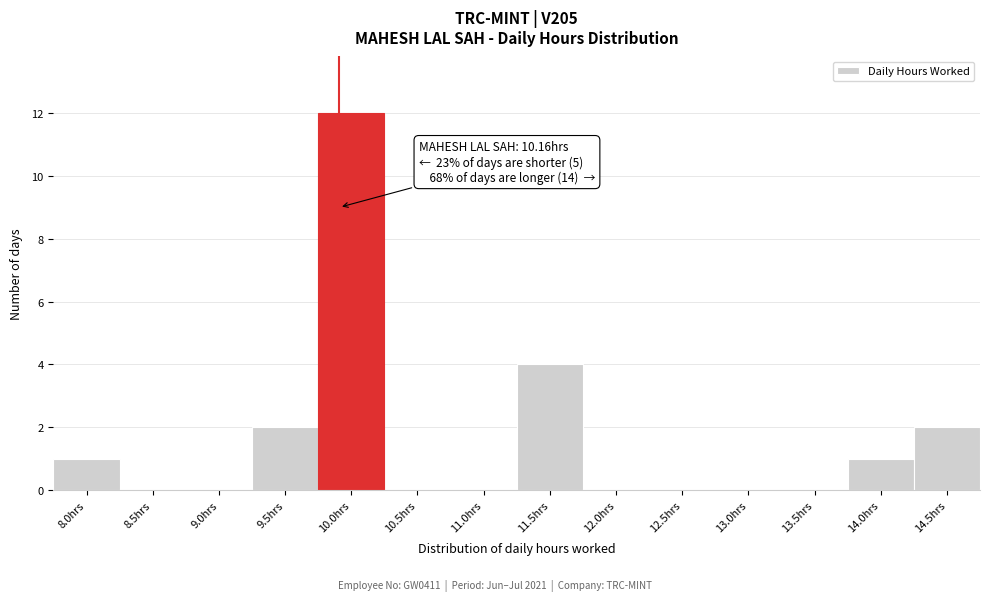

Reading left to right, transcribe all the data shown in this chart.

8.0hrs=1	8.5hrs=0	9.0hrs=0	9.5hrs=2	10.0hrs=12	10.5hrs=0	11.0hrs=0	11.5hrs=4	12.0hrs=0	12.5hrs=0	13.0hrs=0	13.5hrs=0	14.0hrs=1	14.5hrs=2